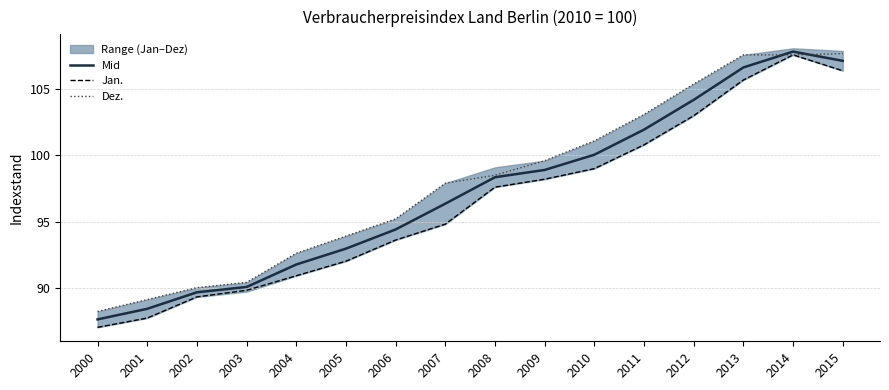

What is the maximum value for Dez.?

107.7